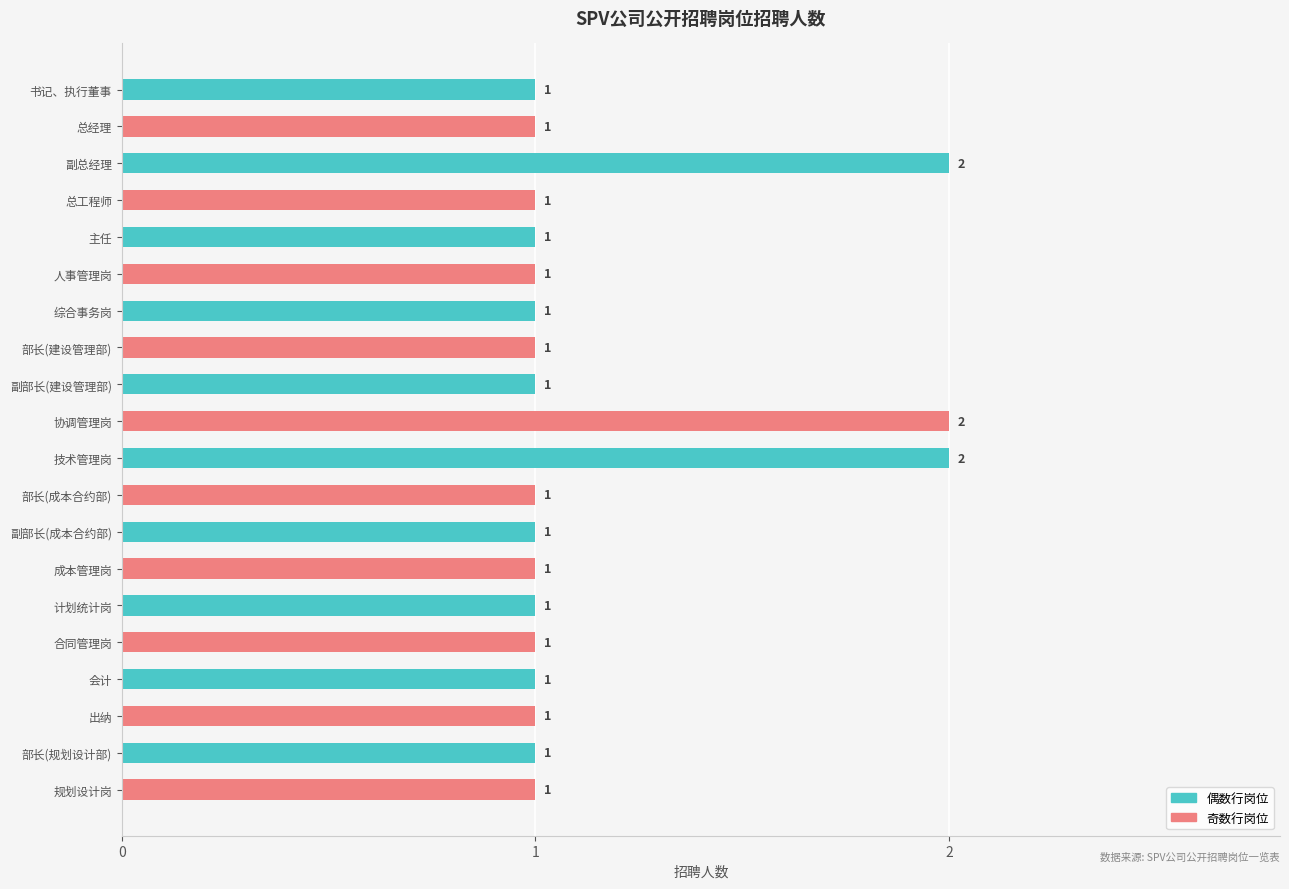

Count the values in the range 1 to 2.

20